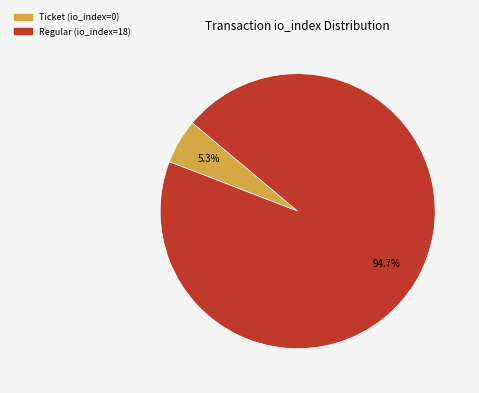

How many segments does this pie chart have?

2